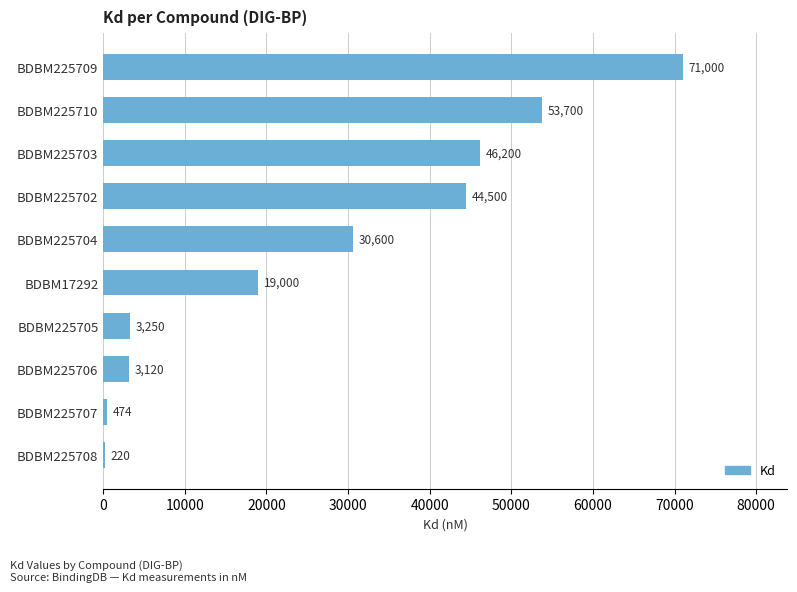

At which label is the value closest to 35610?

BDBM225704